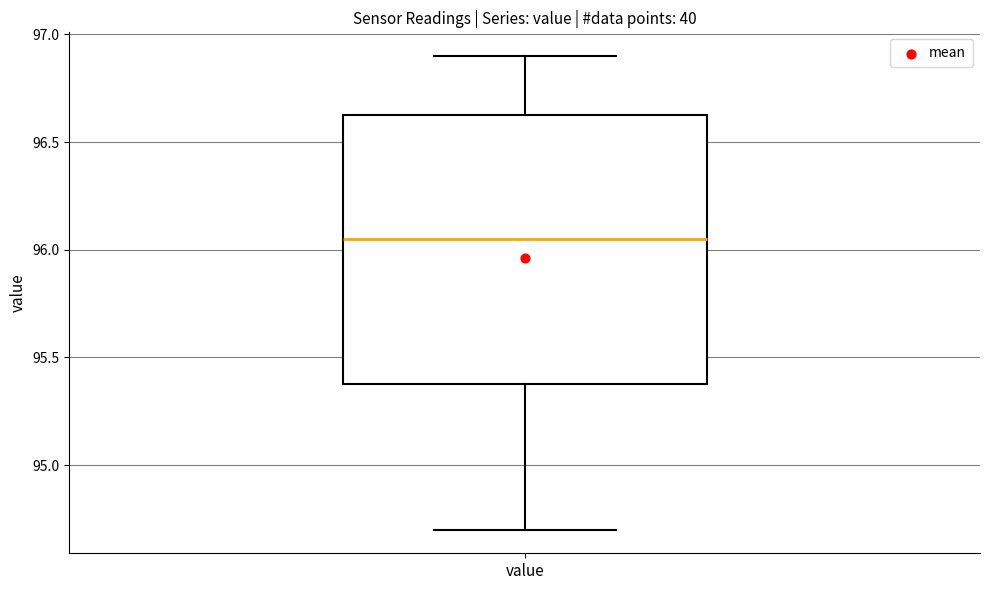

Where does the median line of the box for value sit on the y-axis? The values are not printed on the chart, so give them approximately, as read against the axis.

96.05